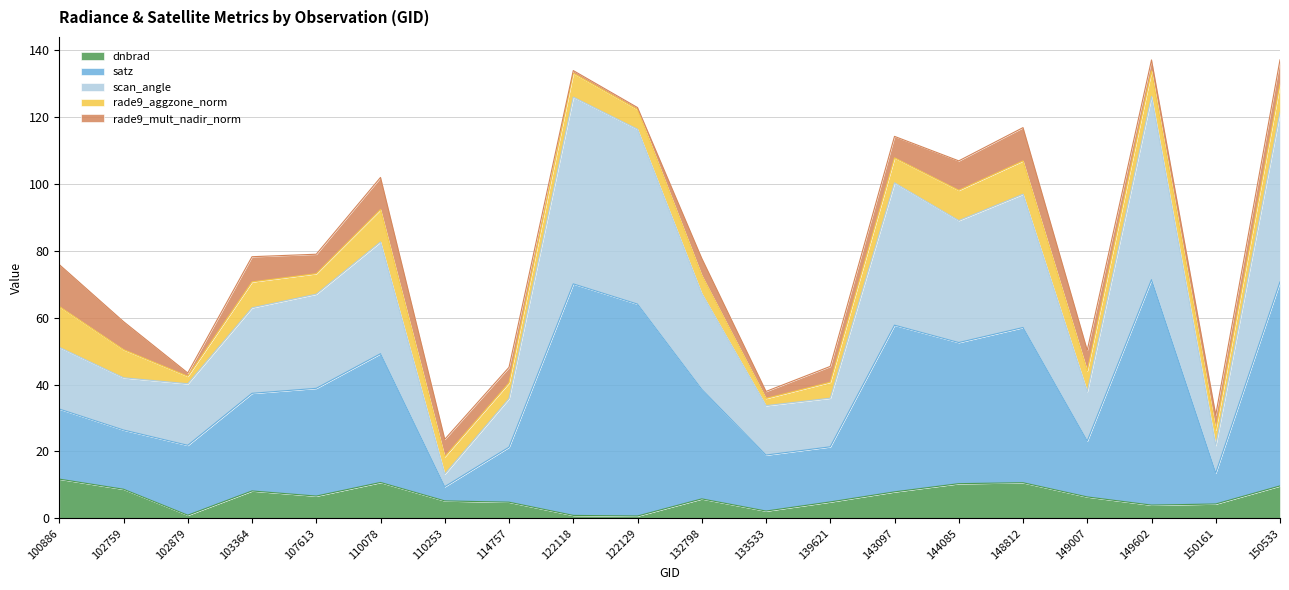

What is the difference between the dnbrad values at 132798 and 100886?

5.9